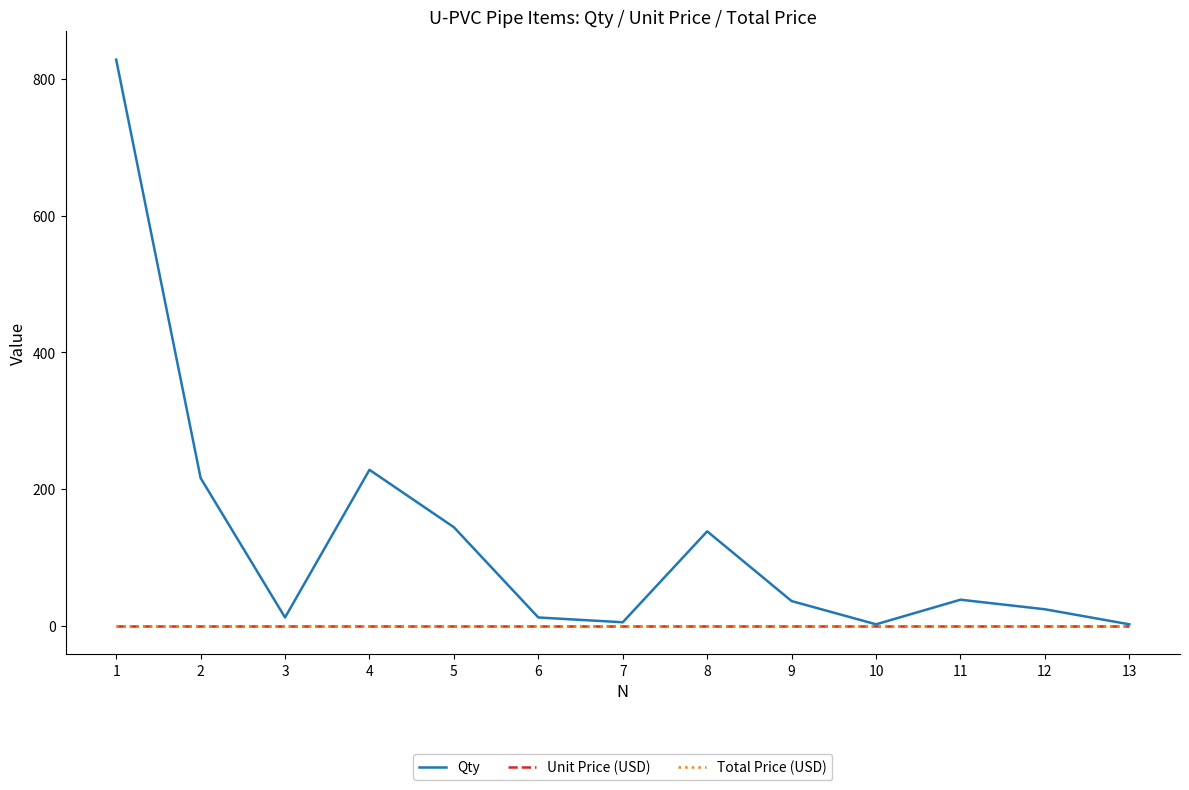

Is it true that Qty equals 225 at 5?

False